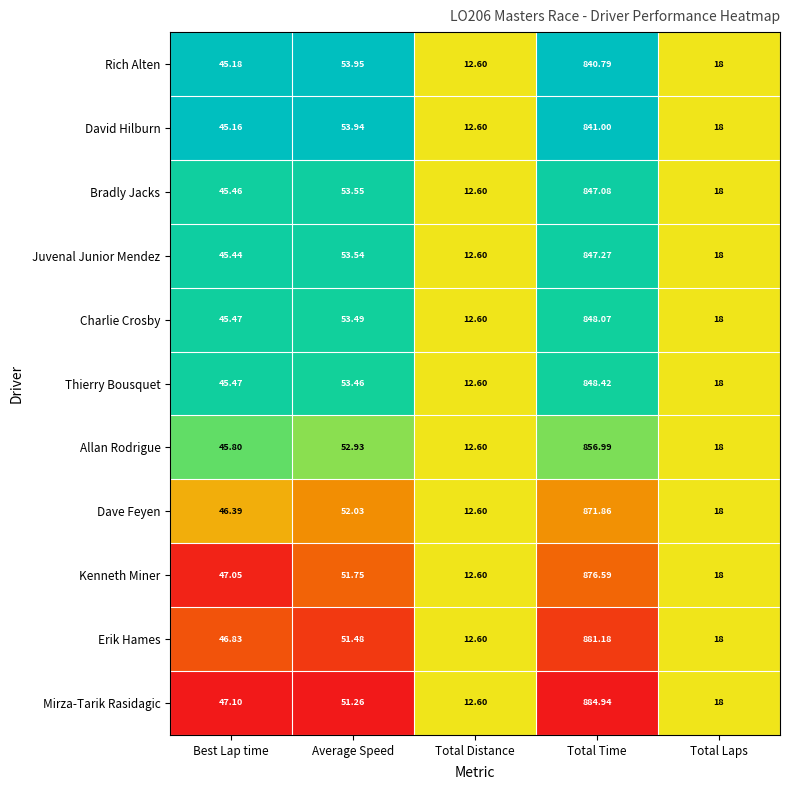

Which label corresponds to the largest value in the chart?

Total Time